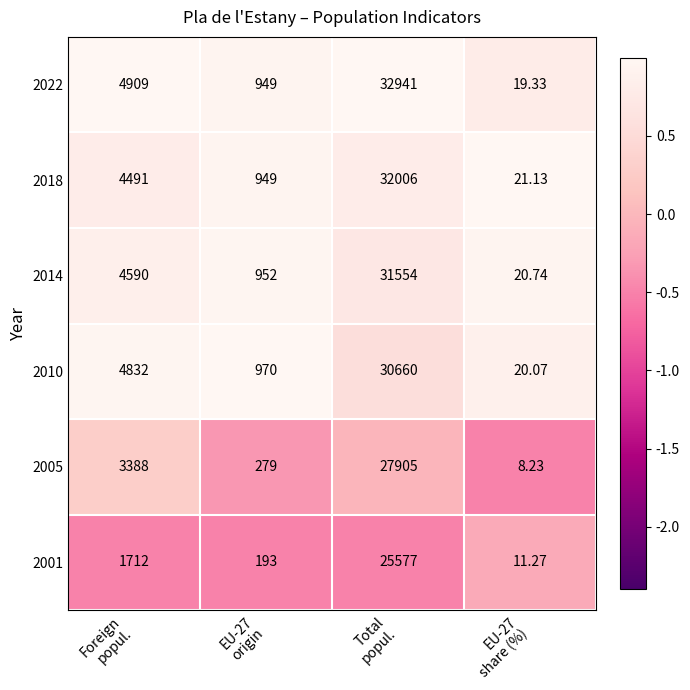

At which category does the chart reach its minimum across all series?

EU-27
share (%)